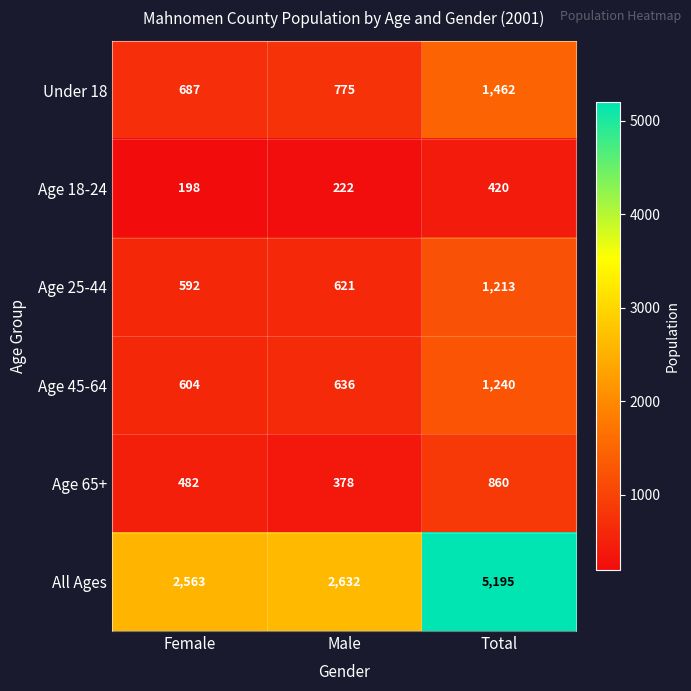

What is the approximate value of Age 65+ at Female, to the nearest 50?

500